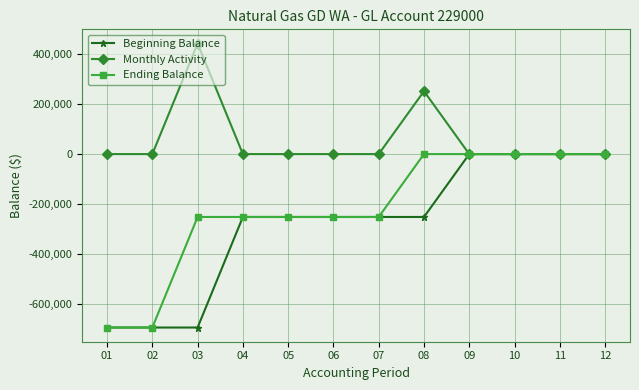

What is the greatest value displayed?

441731